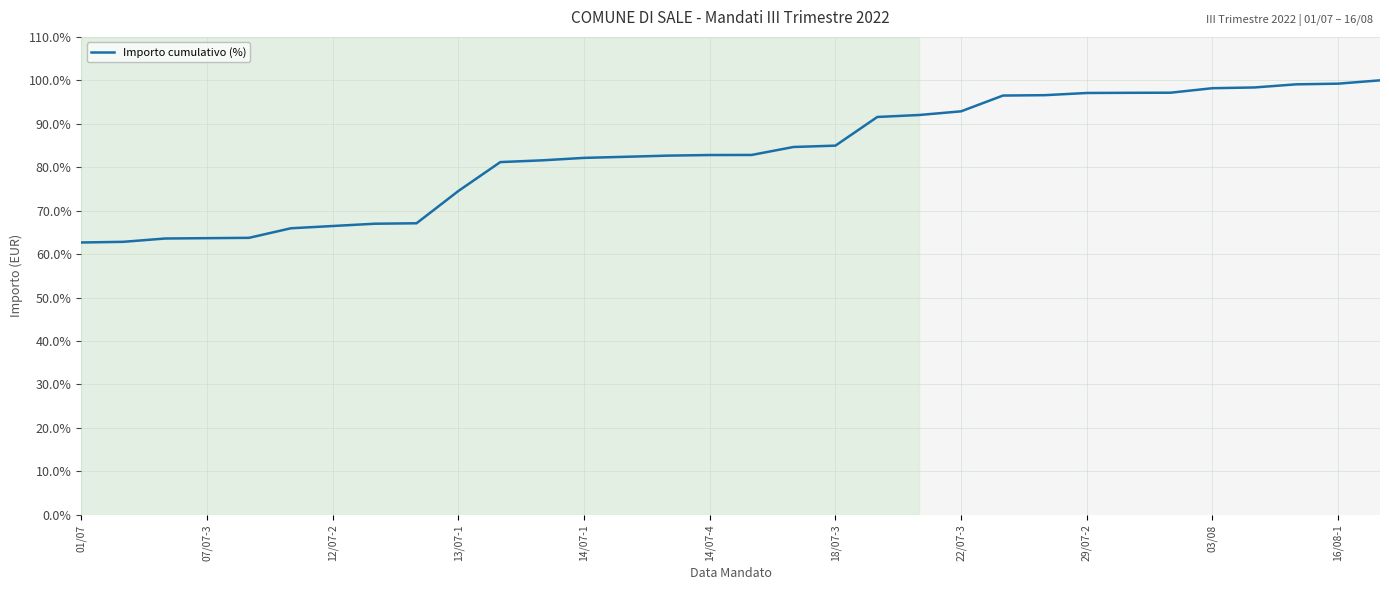

What is the sum of all values?

2658.7